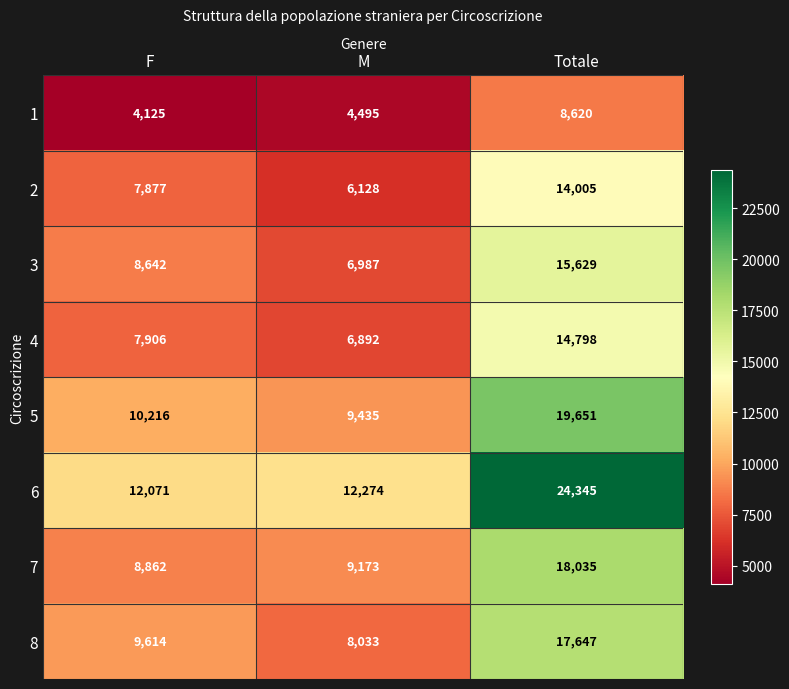

Rank the series at M from lowest to highest value.

1, 2, 4, 3, 8, 7, 5, 6